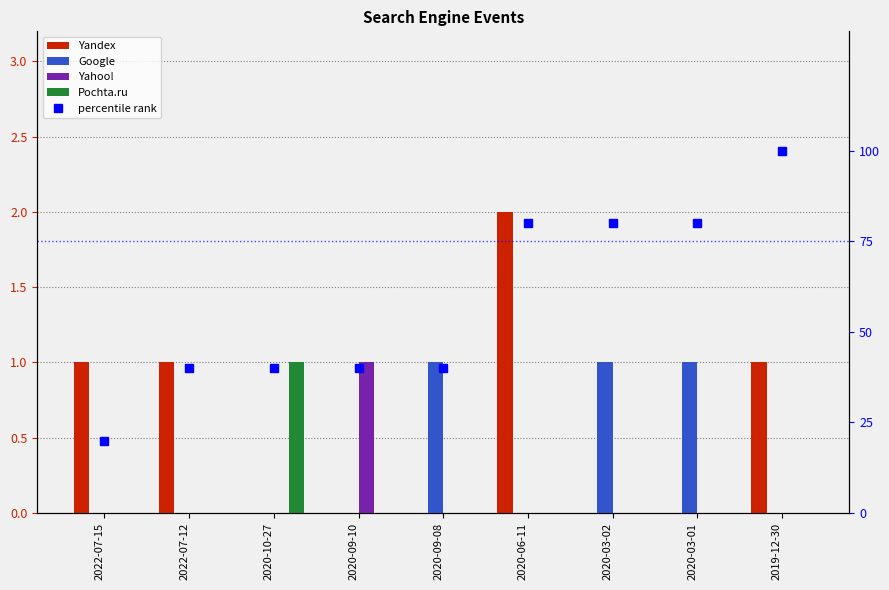

What position from the right is 2020-10-27?

7